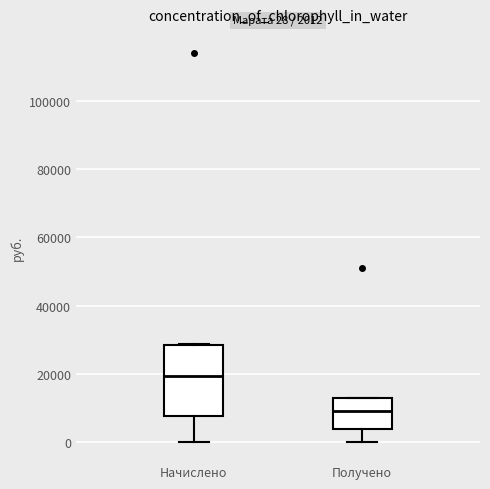

Comparing the boxes themselves (not the whiskers), which one is the tallest?

Начислено